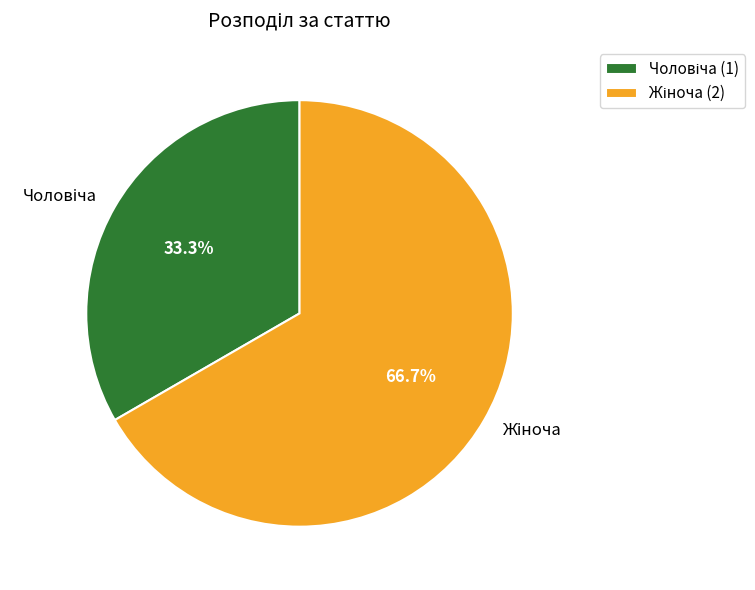

Is there a majority slice in this chart?

Yes